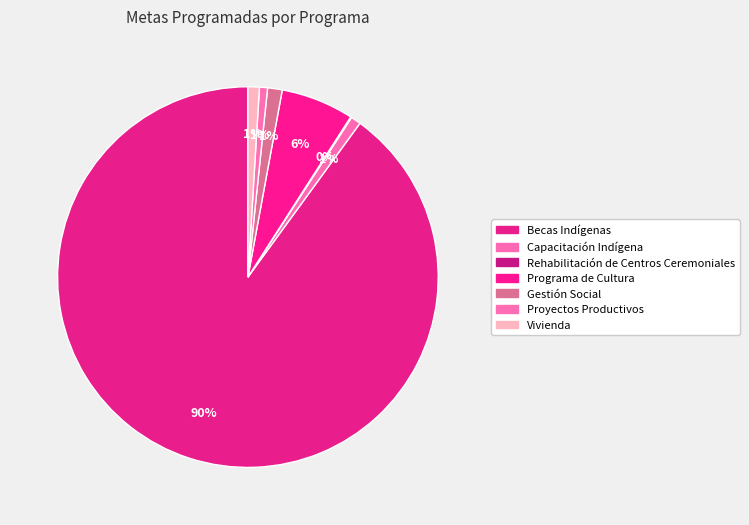

What is the change in value from Capacitación Indígena to Vivienda?

+13